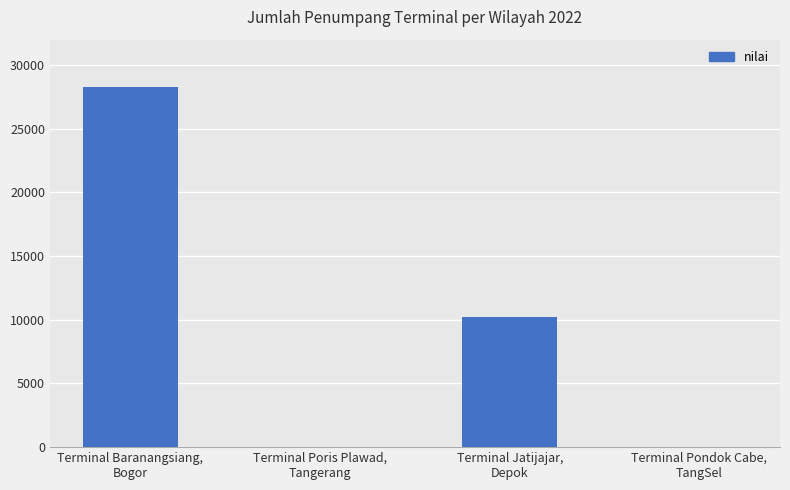

The value at Terminal Baranangsiang,
Bogor is 36938. True or false?

False